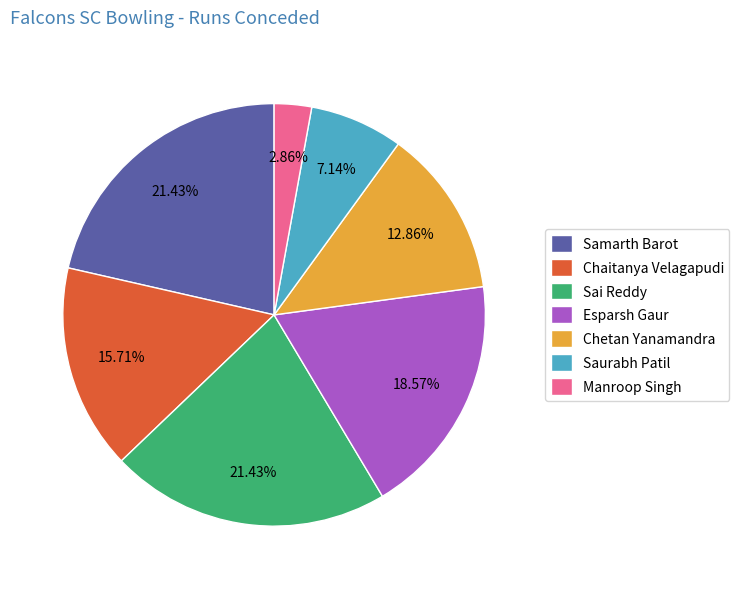

What percentage is the Samarth Barot slice, to the nearest percent?

21%